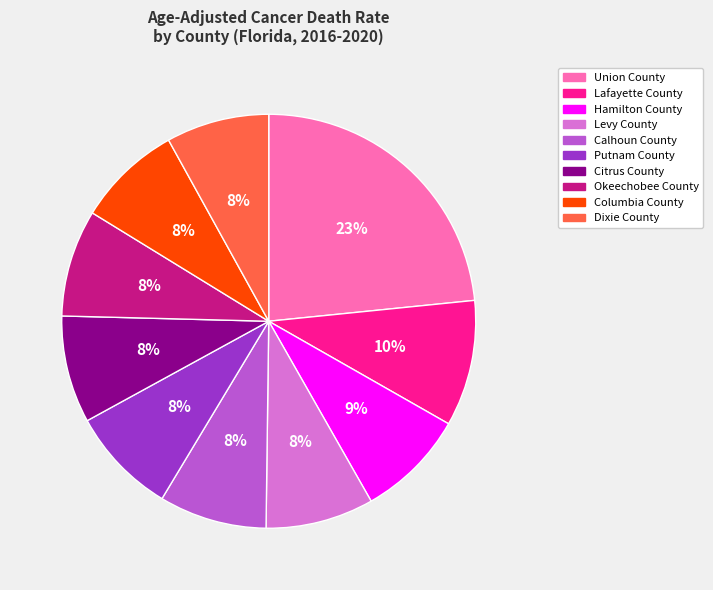

Is there any slice that represents more than half of the pie?

No